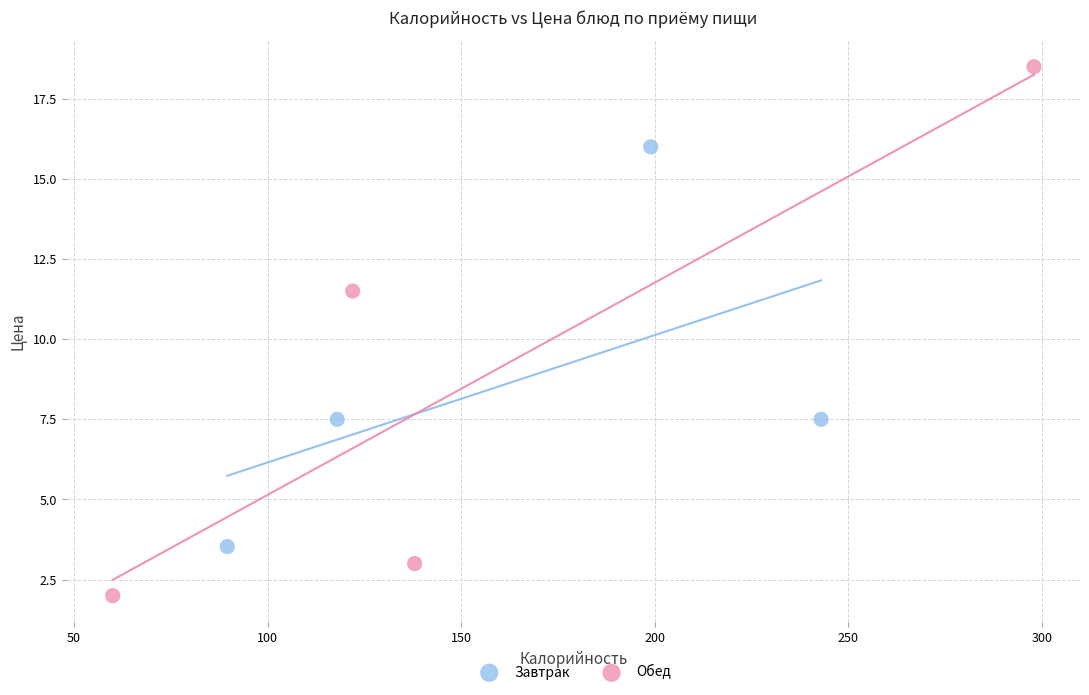

Which series reaches the minimum Y coordinate?

Обед